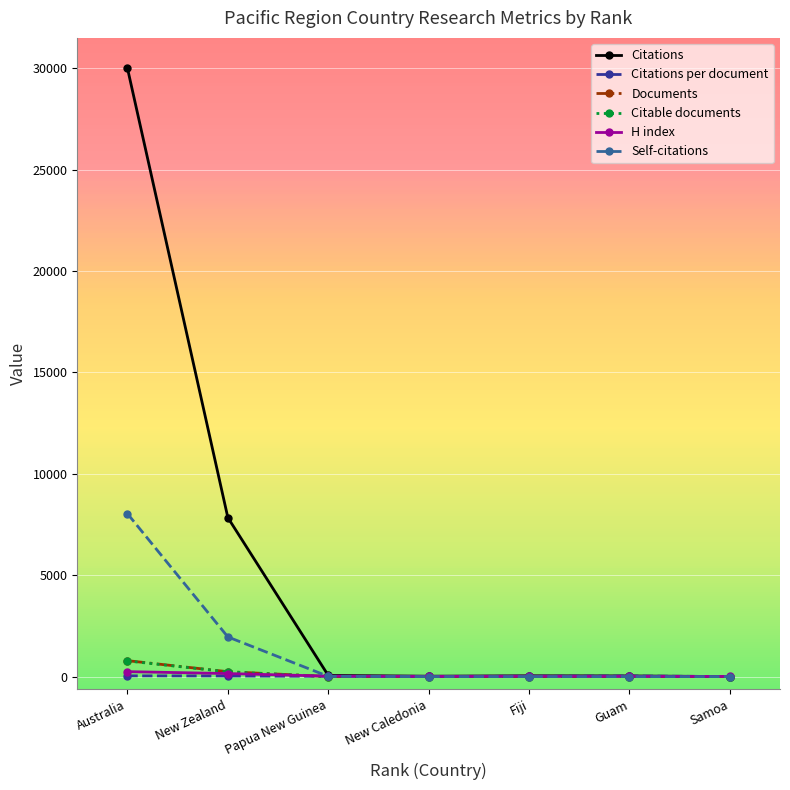

What is the value of the Citations per document point at the 6th from the left?

32.0